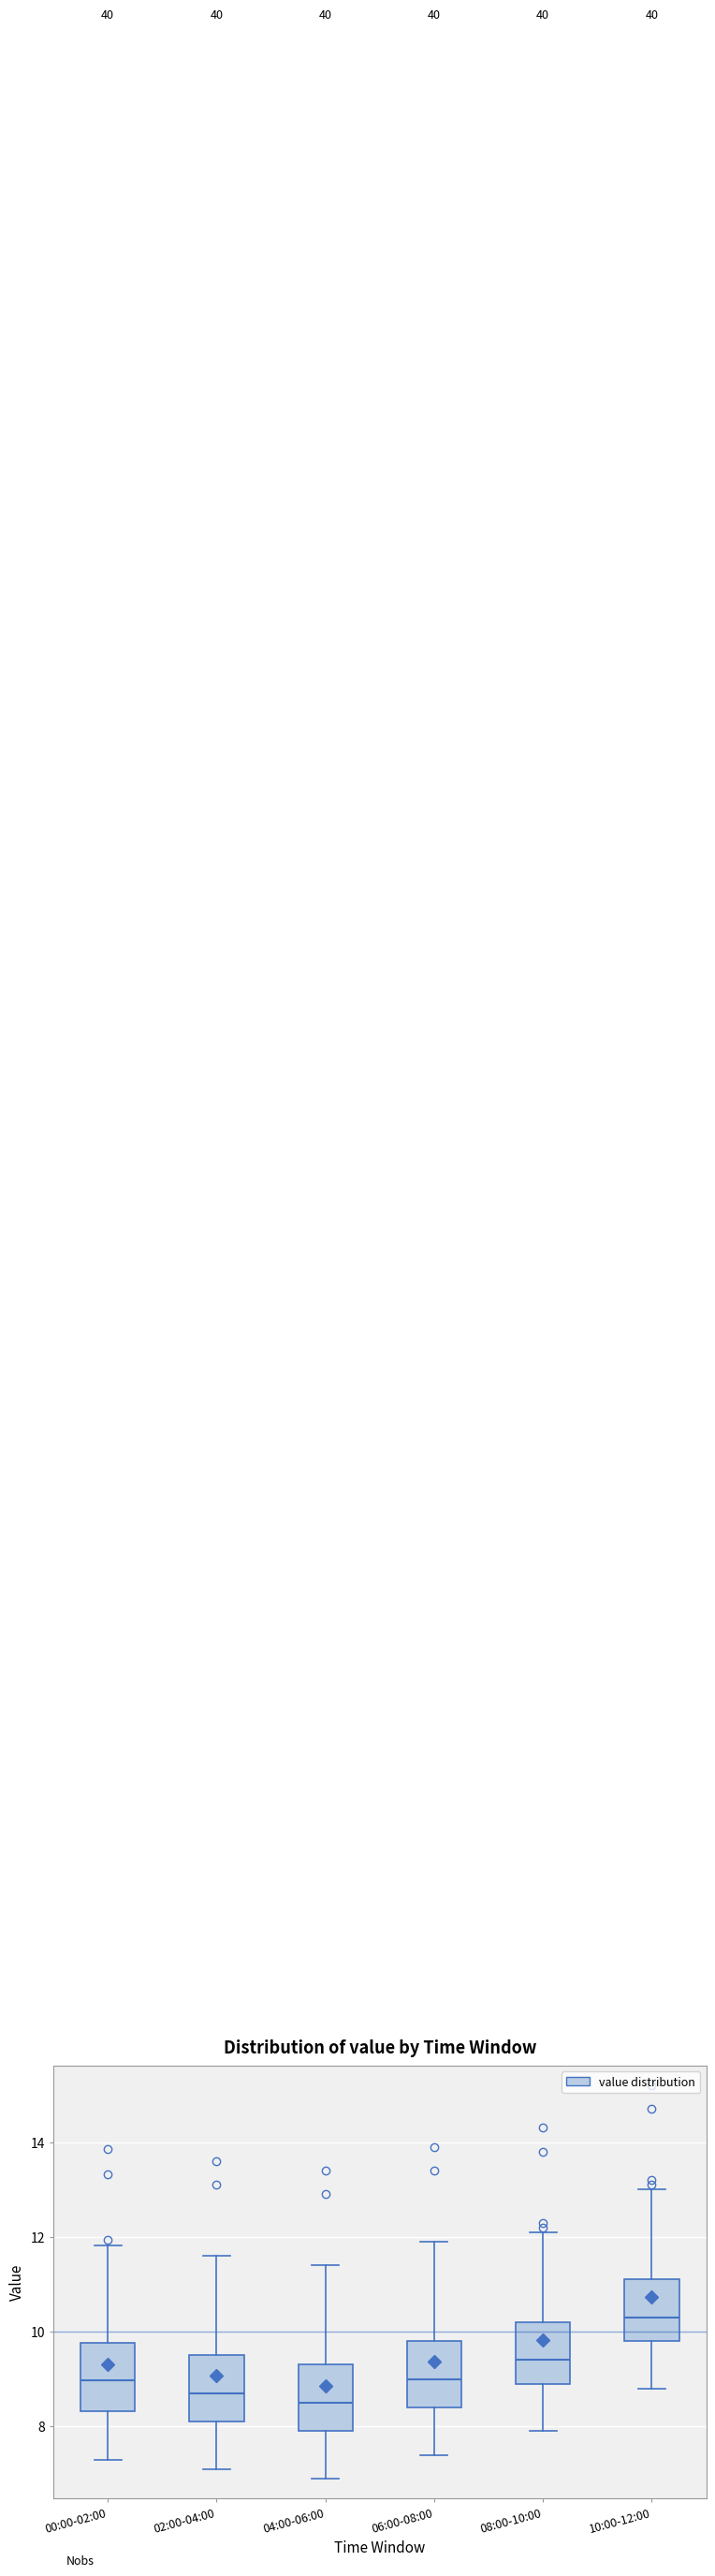

Which box has the highest median line?

10:00-12:00